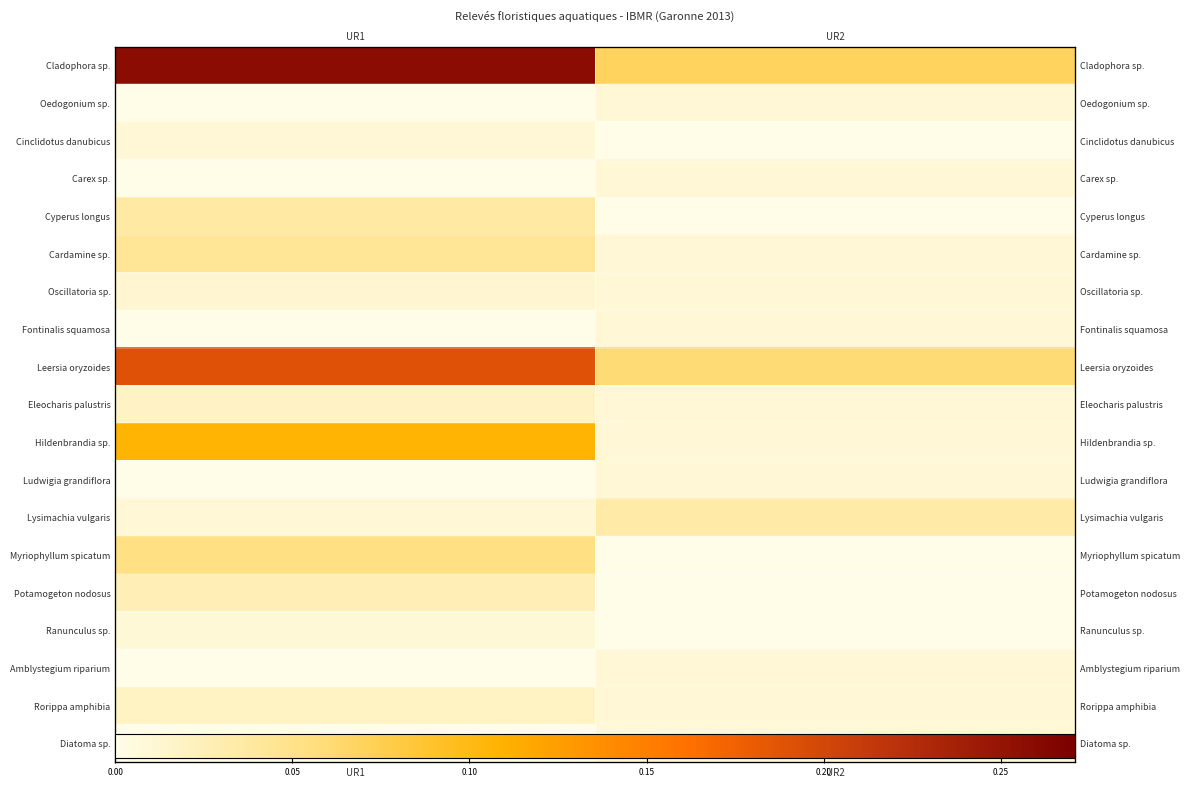

How many data points in Diatoma sp. are above 0?

1